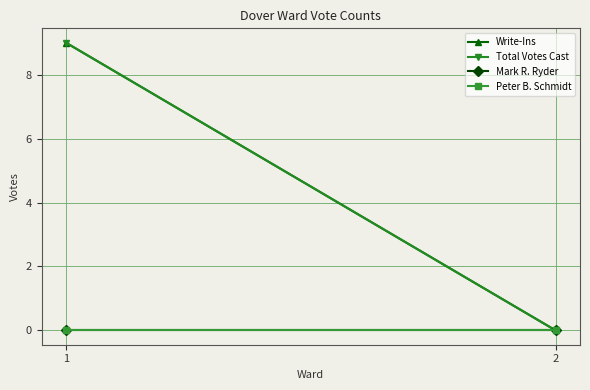

At which label does Peter B. Schmidt reach its minimum?

1